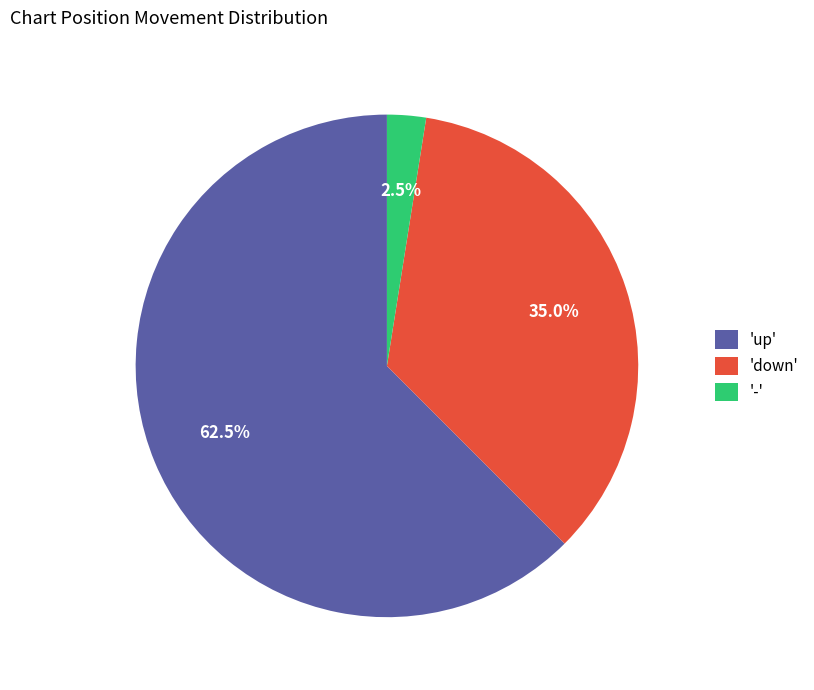

What is the smallest slice in the pie chart?

-